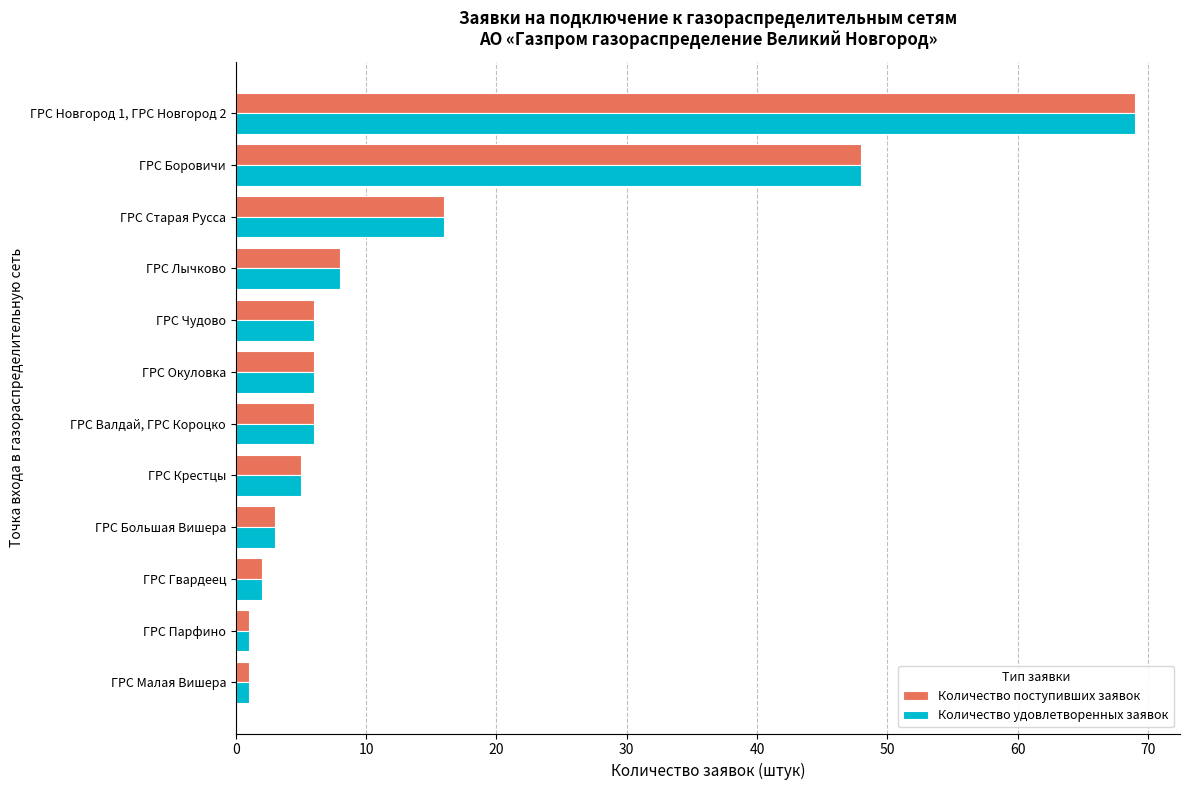

What is the sum of all Количество удовлетворенных заявок values?

171